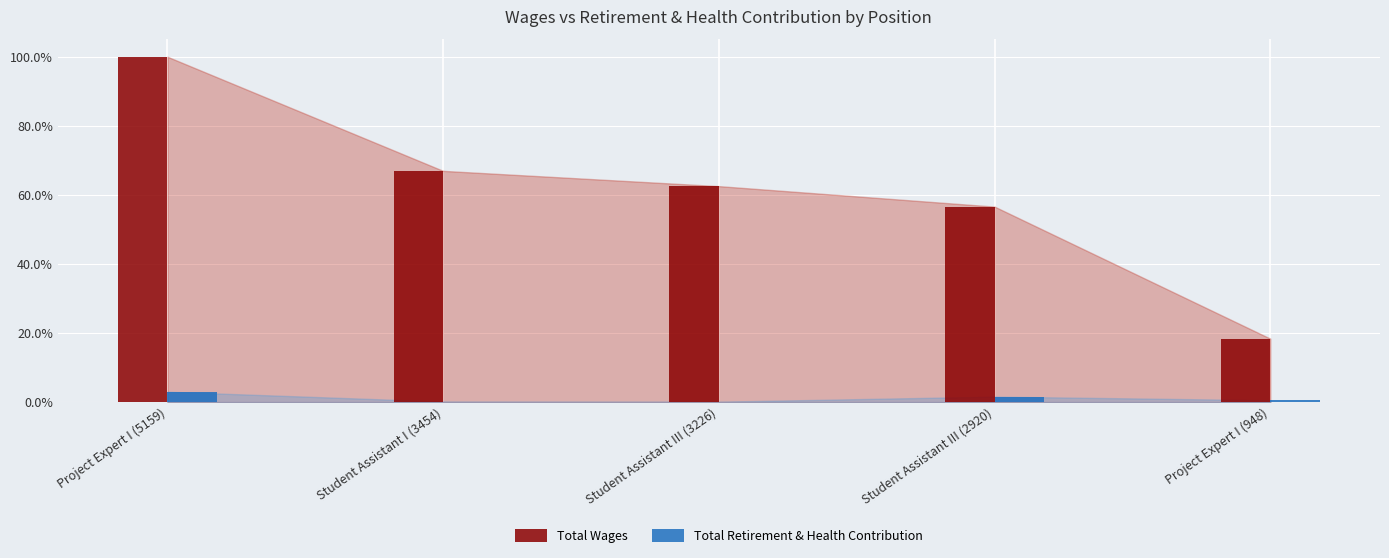

What is the value of the Total Retirement & Health Contribution bar at the 4th from the left?

1.6